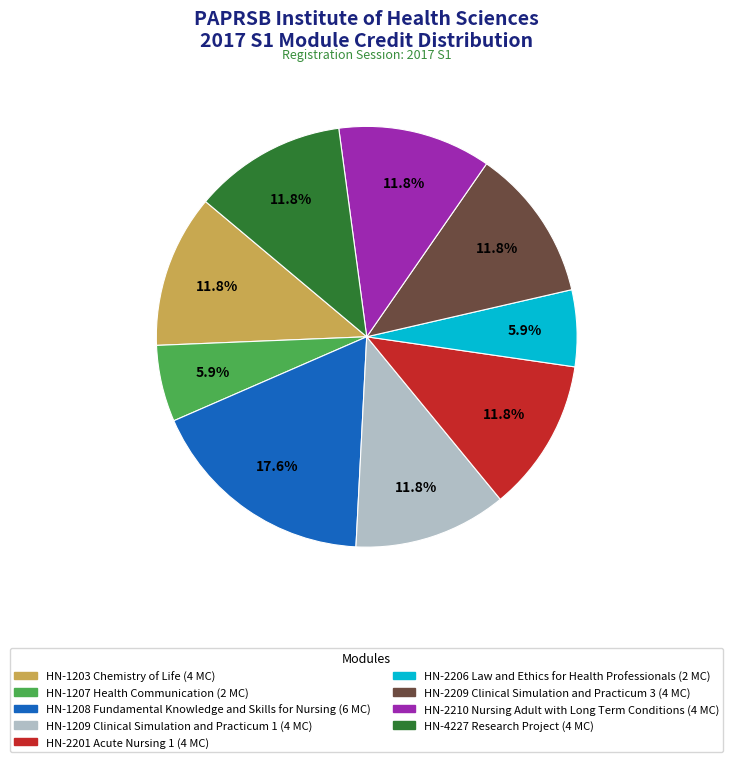

Is there any slice that represents more than half of the pie?

No